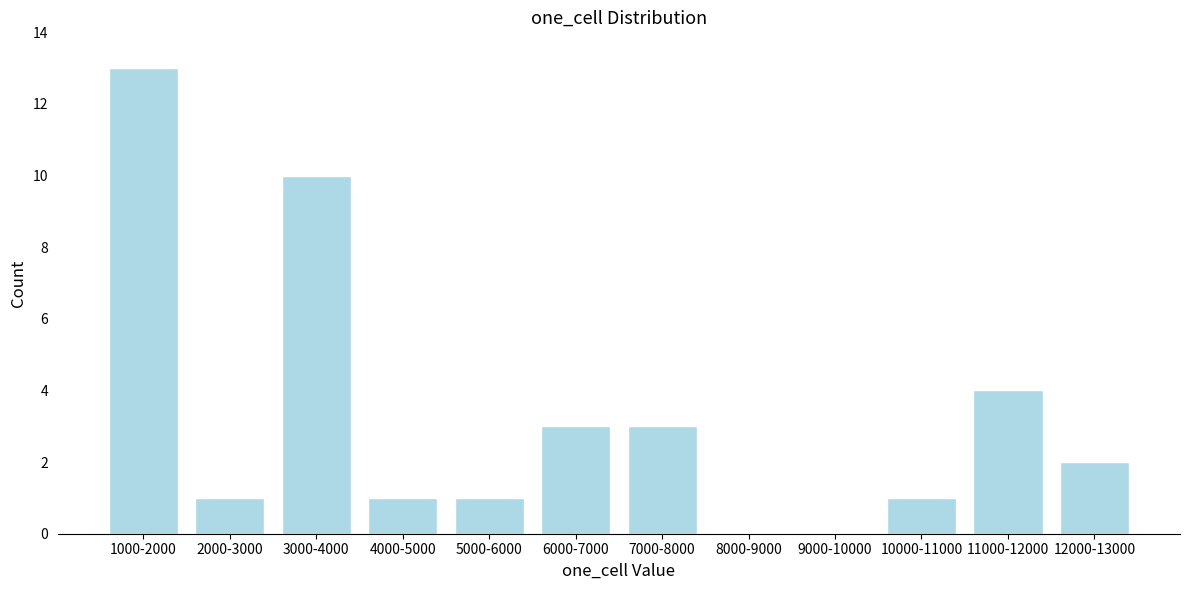

Reading right to left, what are all the values shown in this chart?

12000-13000=2	11000-12000=4	10000-11000=1	9000-10000=0	8000-9000=0	7000-8000=3	6000-7000=3	5000-6000=1	4000-5000=1	3000-4000=10	2000-3000=1	1000-2000=13